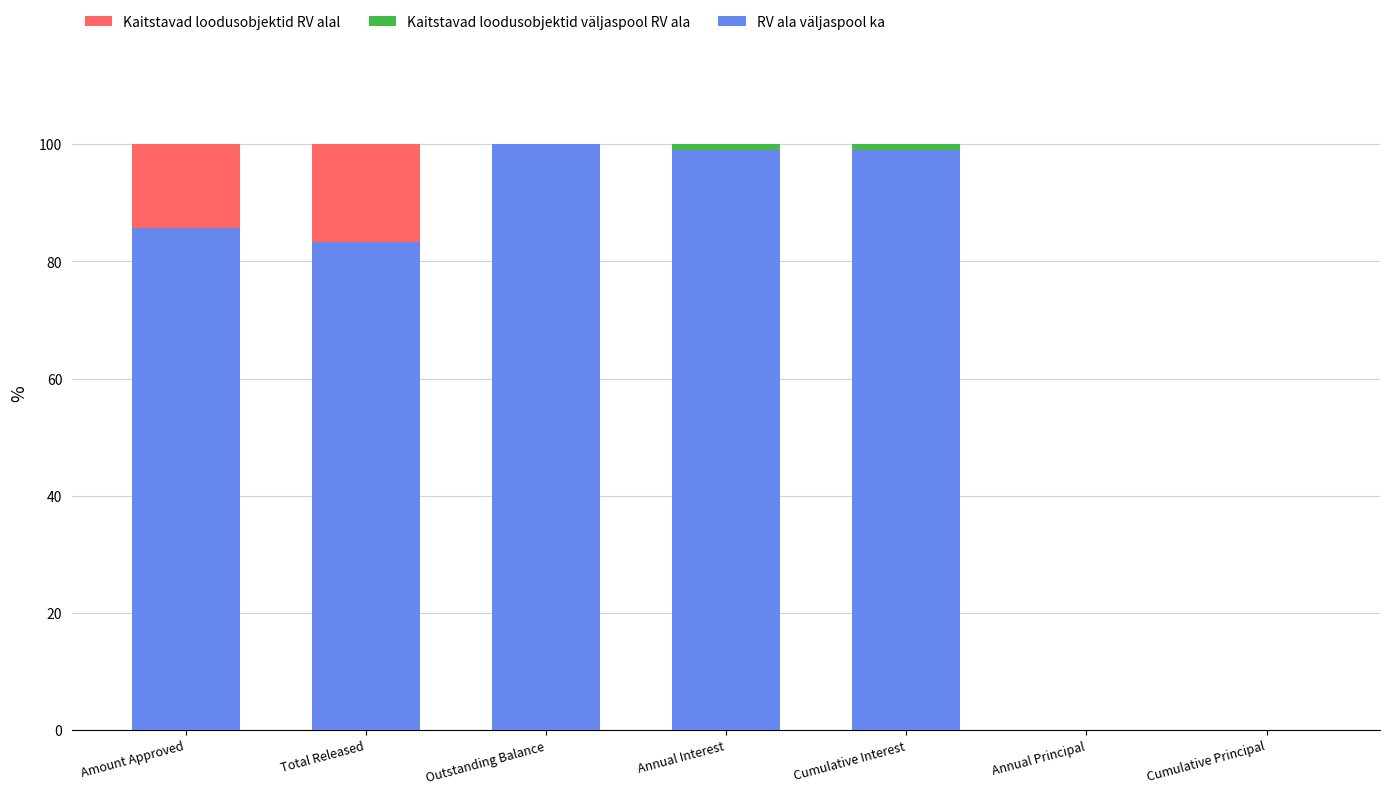

How many series are shown in this chart?

3